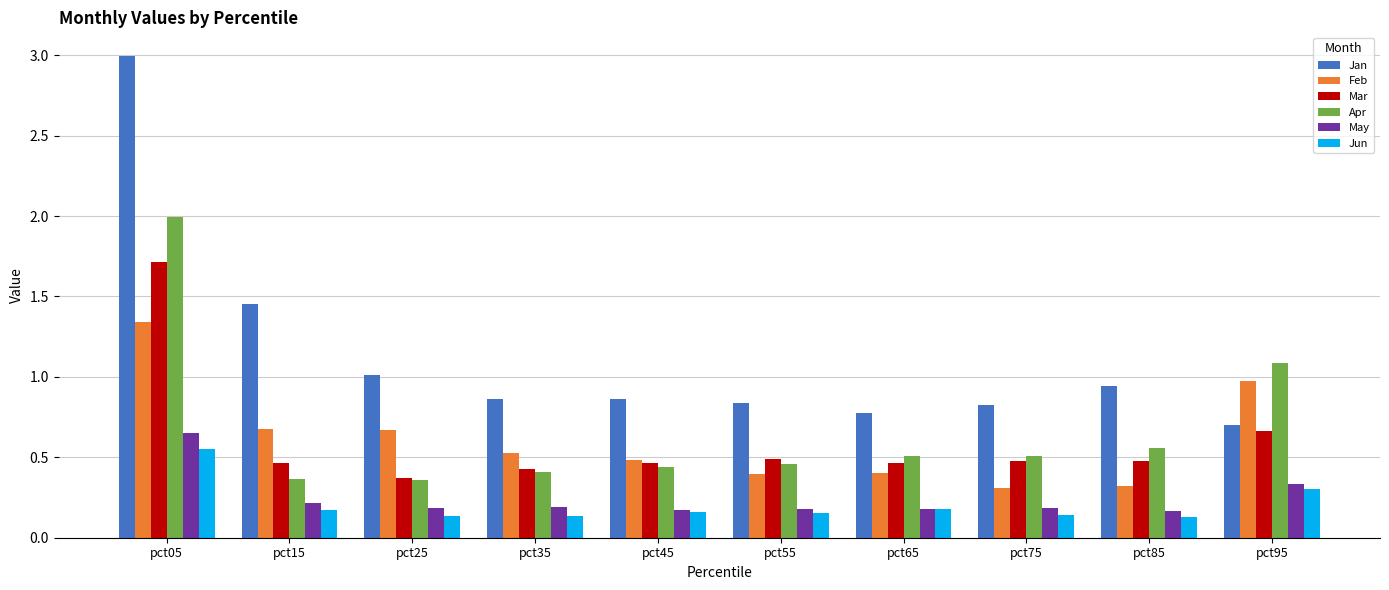

The value of Mar at pct55 is 0.5. True or false?

True